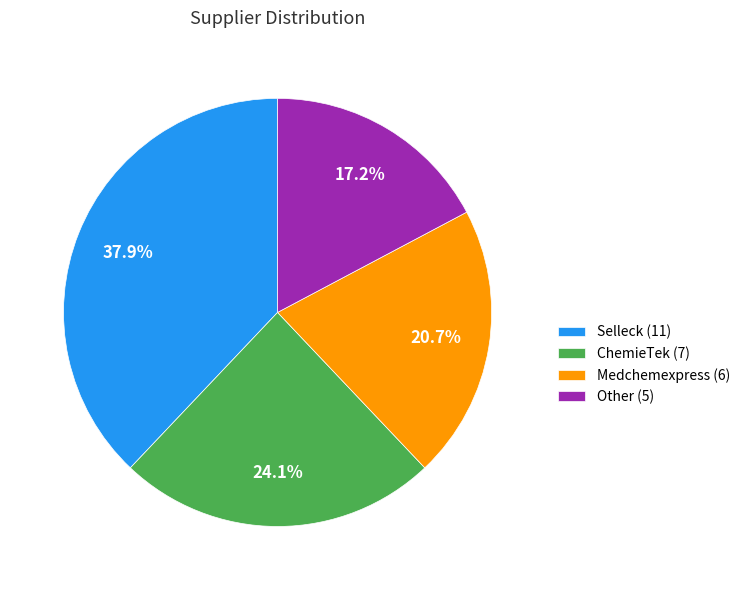

What is the largest slice in the pie chart?

Selleck (11)